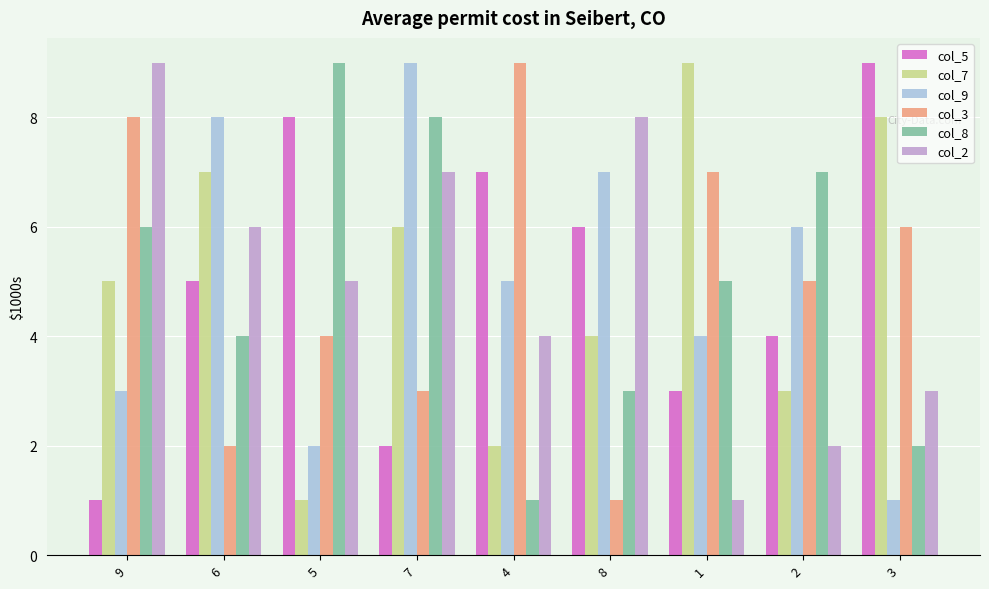

At which category is the sum across all series the highest?

7